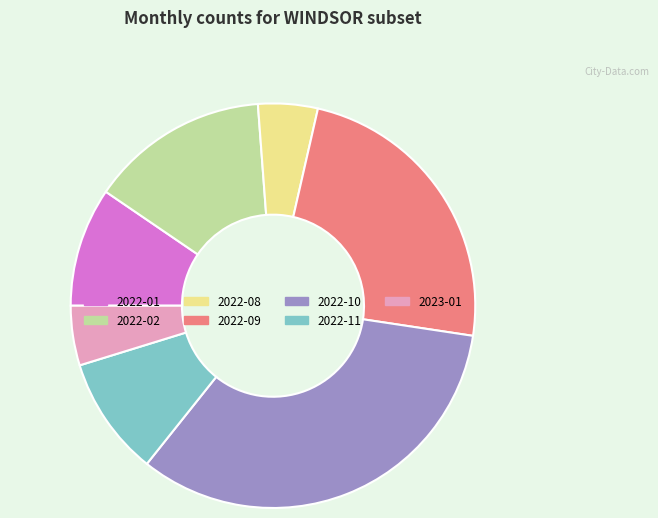

What is the ratio of the value at 2022-09 to the value at 2022-01?

2.5